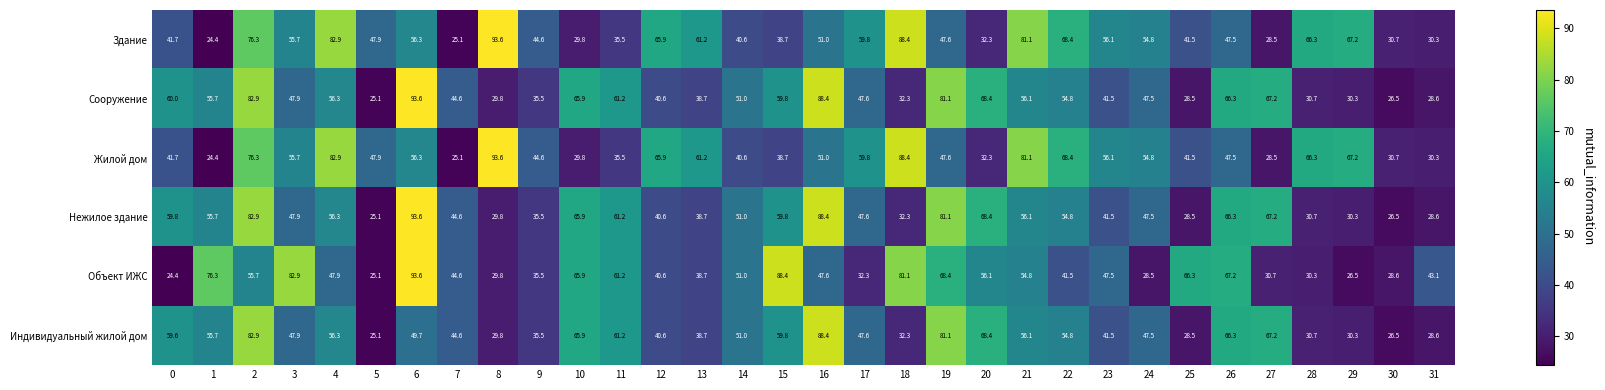

The Объект ИЖС series shows 113.6 at 1. True or false?

False